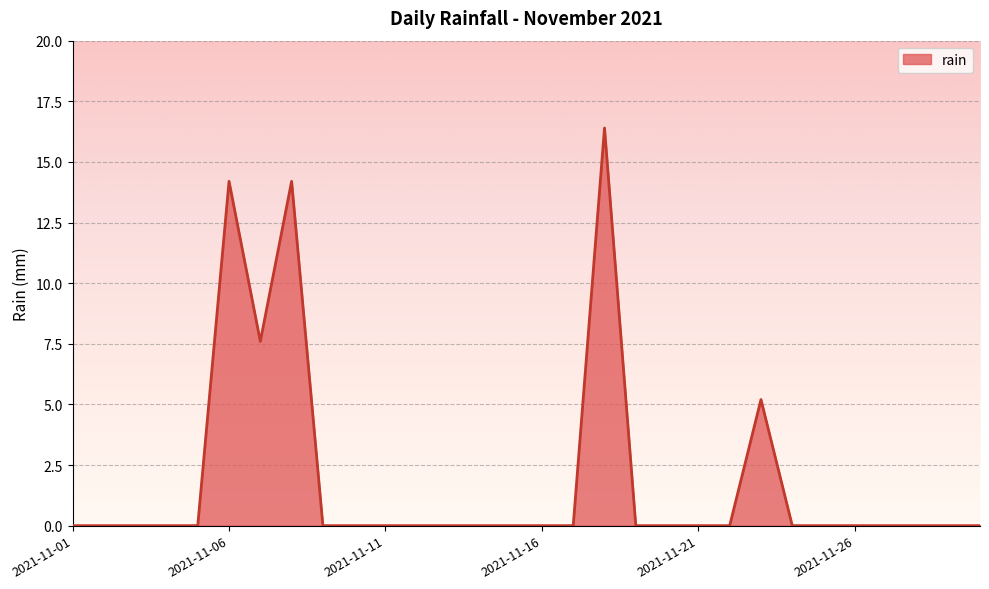

What is the difference between the maximum and minimum values?

16.4